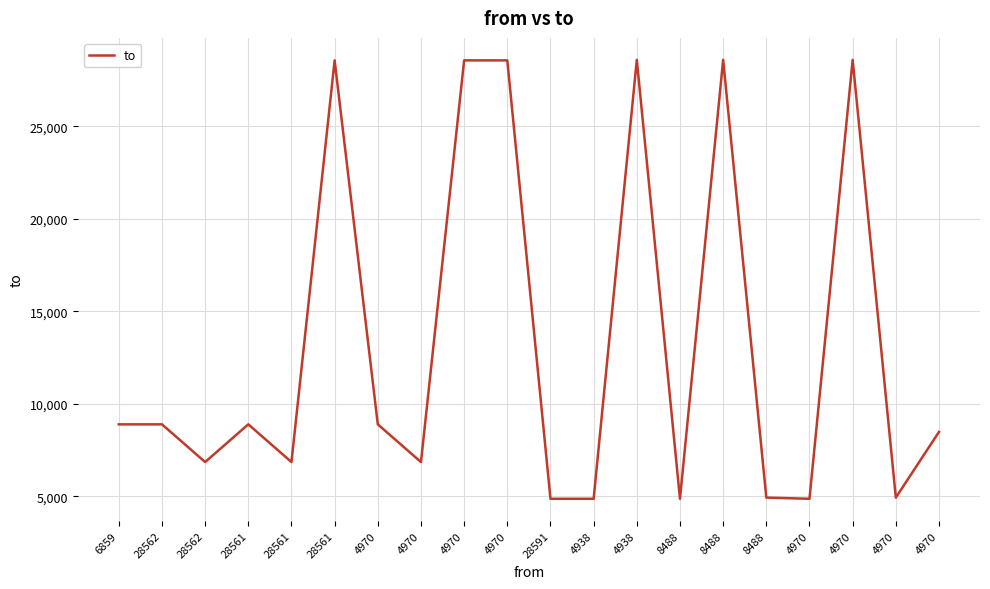

Reading left to right, extract all data points from this chart.

8896	8896	6859	8896	6859	28562	8896	6859	28562	28561	4874	4874	28591	4874	28591	4938	4874	28591	4938	8488